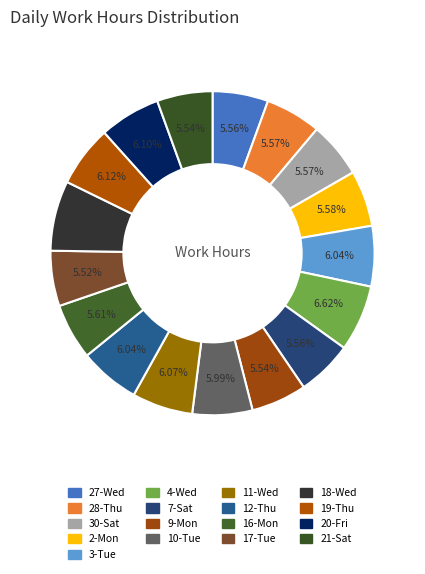

To the nearest percent, what is the combined percentage of 17-Tue and 7-Sat?

11%